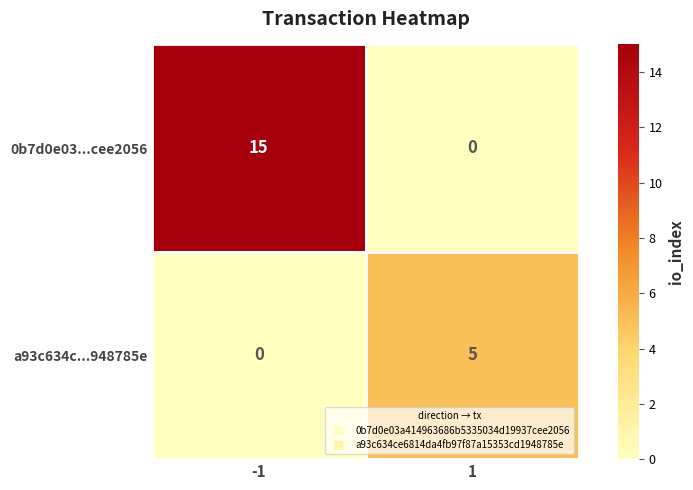

Which label corresponds to the largest value in the chart?

-1